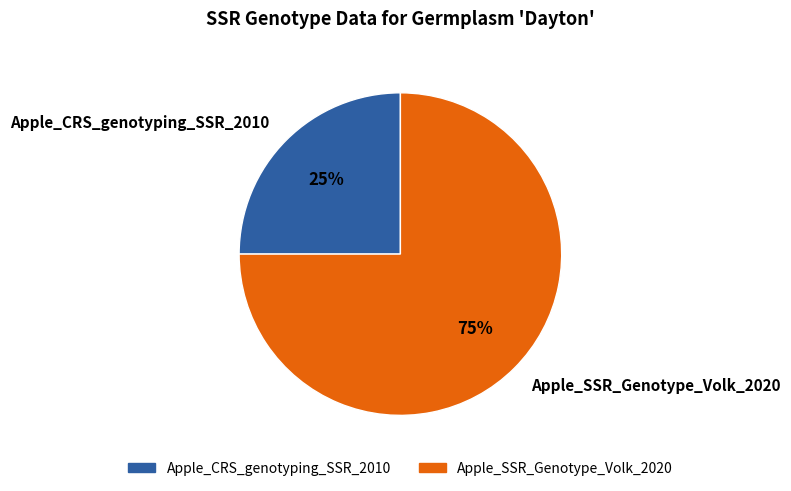

True or false: Apple_SSR_Genotype_Volk_2020 accounts for 66% of the total.

False